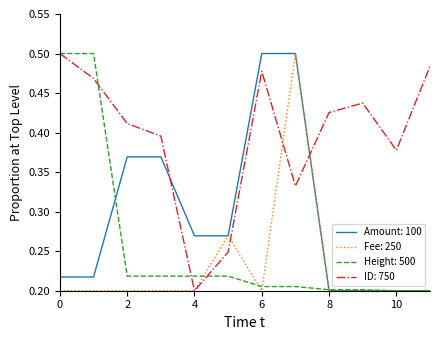

Rank the series by their average value, from lowest to highest.

Fee: 250, Height: 500, Amount: 100, ID: 750